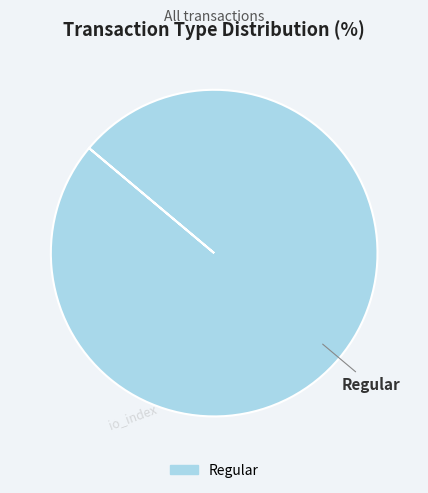

Is there any slice that represents more than half of the pie?

Yes